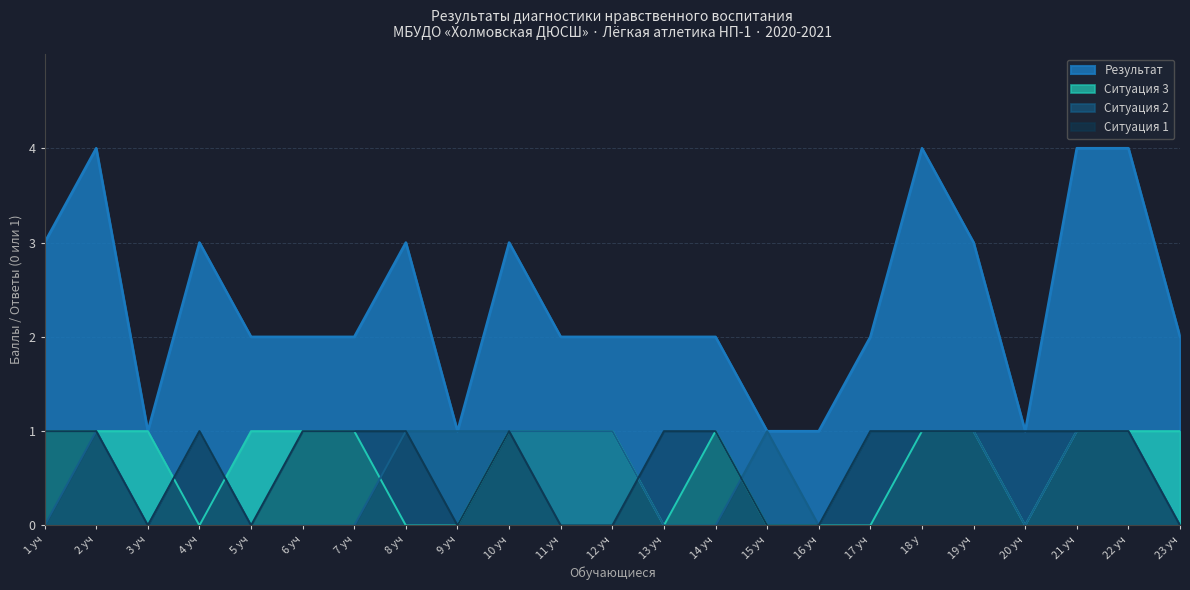

Where is Ситуация 1 nearest to the value 0?

3 уч